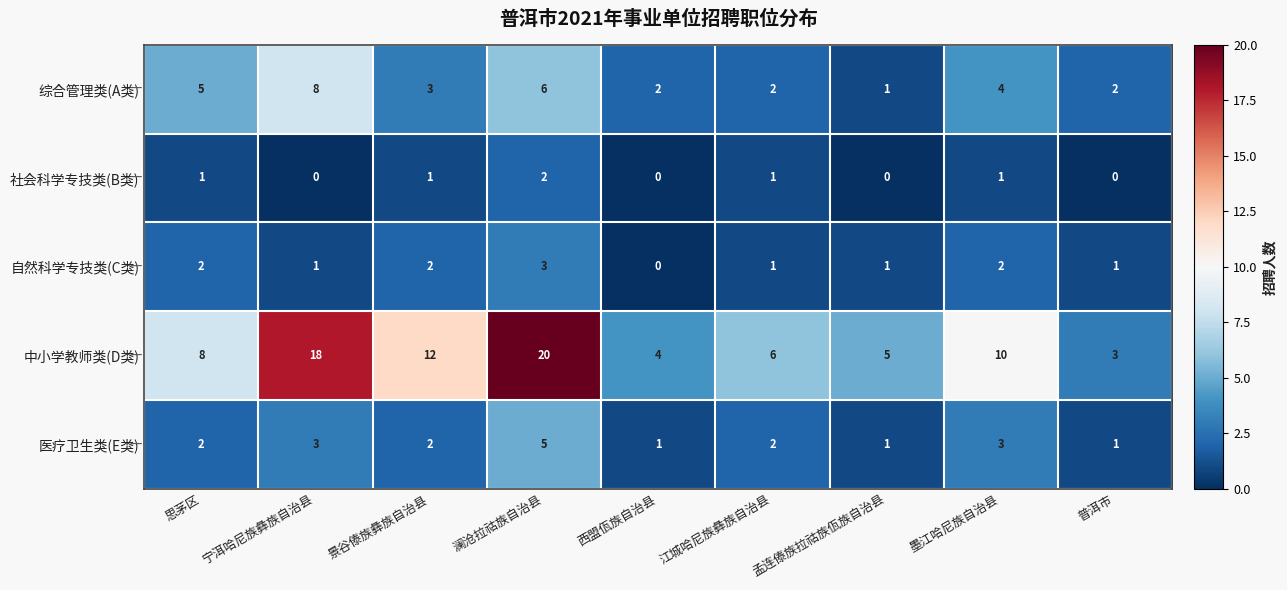

Which category has the highest value across all series?

澜沧拉祜族自治县